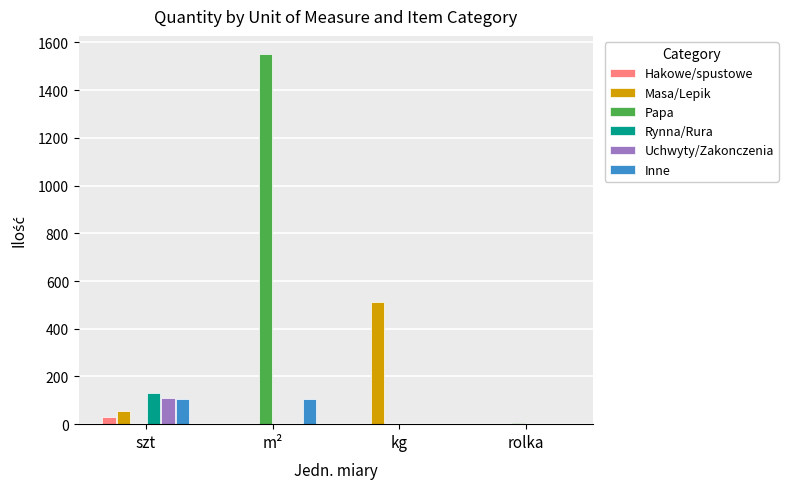

Are the bars grouped side by side (vs. stacked)?

Yes